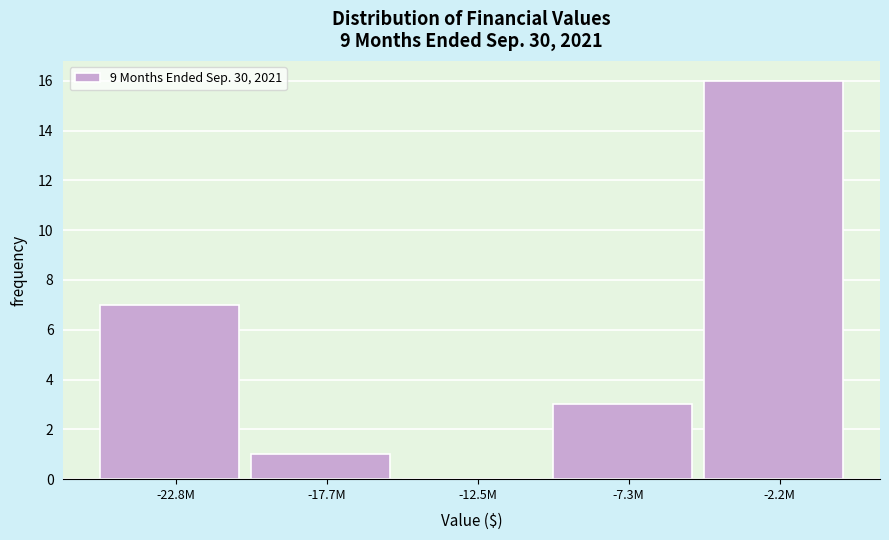

Reading right to left, list all the values displayed in this chart.

-2.2M=16	-7.3M=3	-12.5M=0	-17.7M=1	-22.8M=7